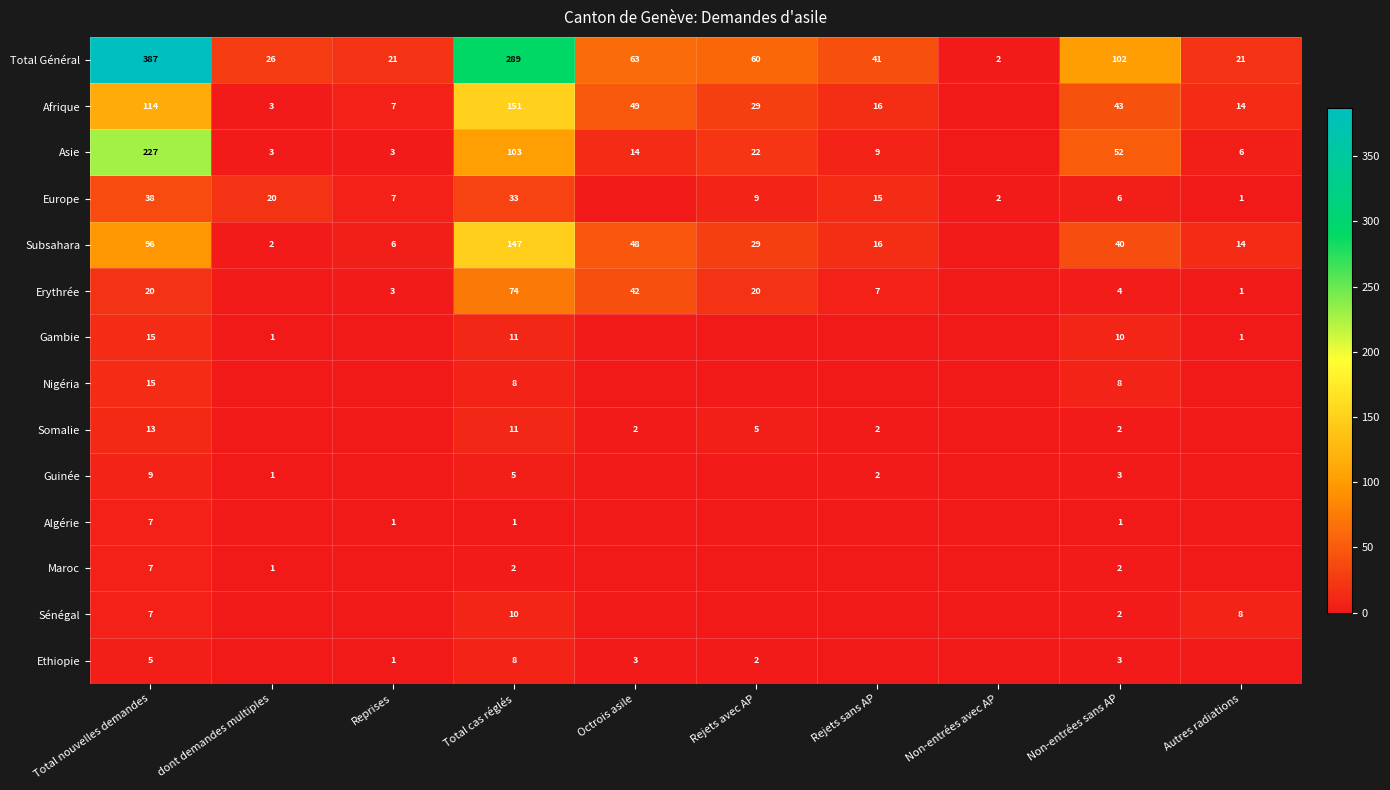

What is the sum of the Europe values at dont demandes multiples and Total cas réglés?

53